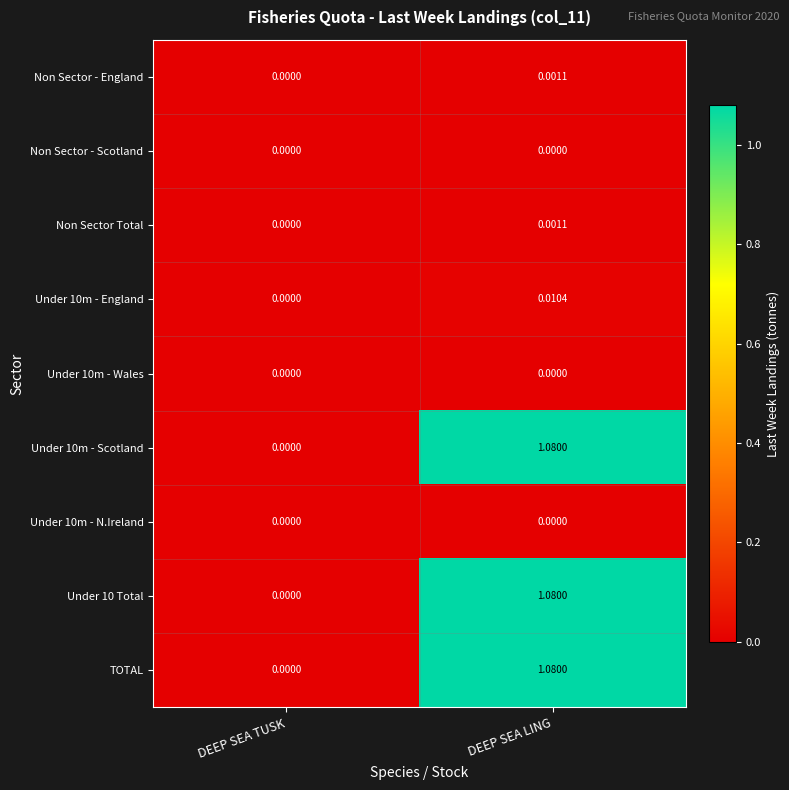

At which label is Under 10 Total closest to 0?

DEEP SEA TUSK